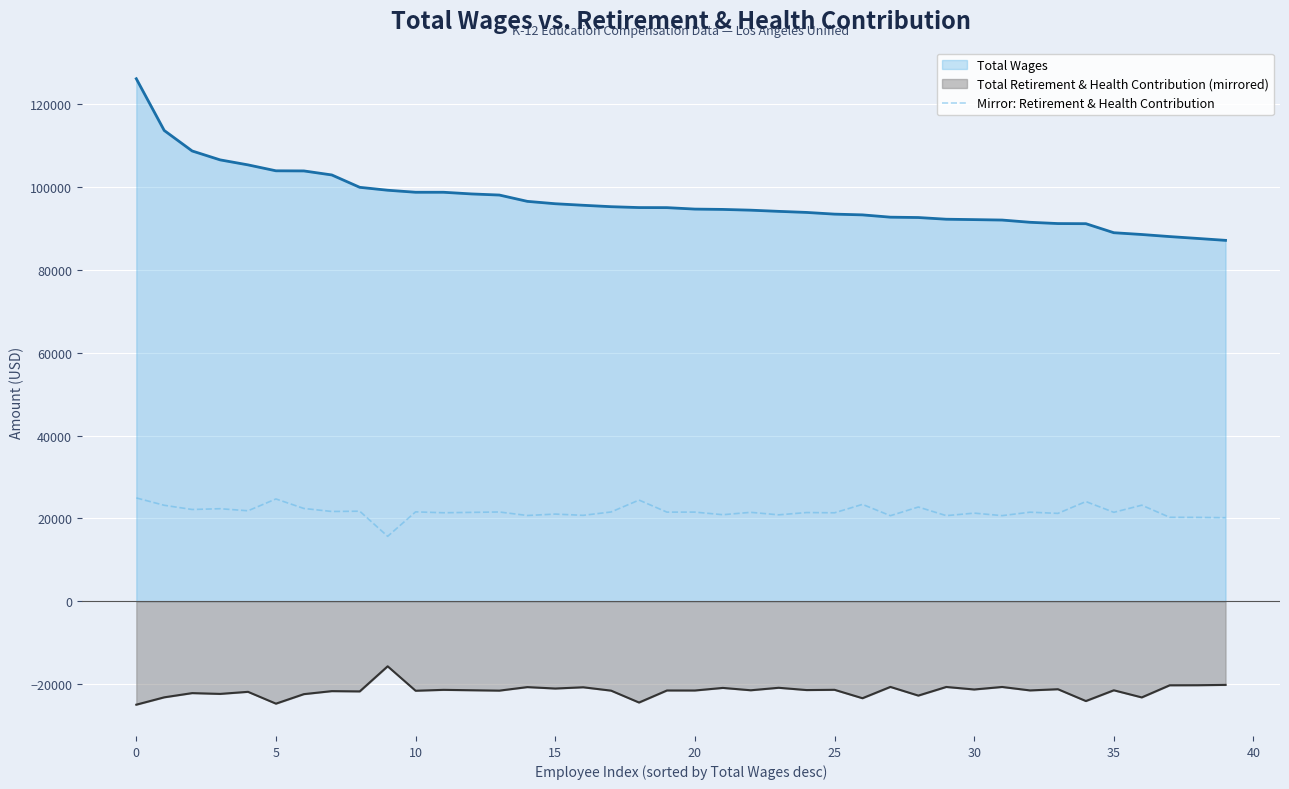

Rank the series by their average value, from lowest to highest.

Total Retirement & Health Contribution (mirrored), Mirror: Retirement & Health Contribution, Total Wages